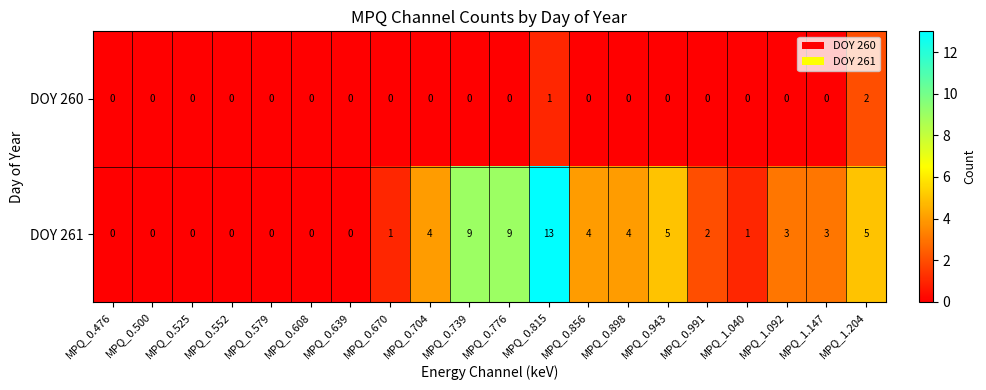

What is the sum of all DOY 260 values?

3